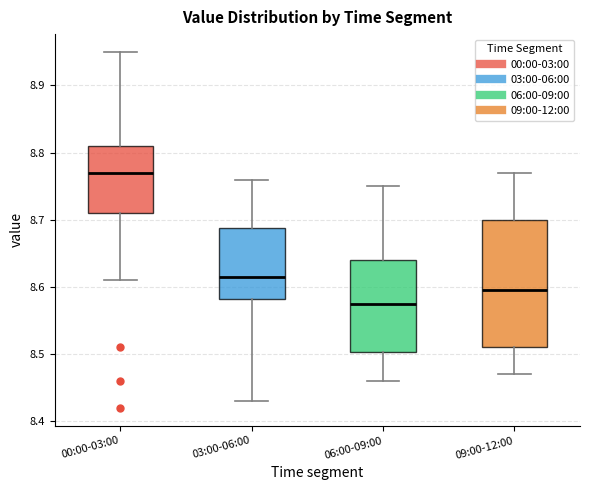

Reading left to right, transcribe this box plot: for each box, give where its median line is, the range the box spans, and where its two whiskers end, as read against the y-axis. The values are not printed on the chart, so give them approximately, as read against the axis.

00:00-03:00: median 8.77, box 8.71 to 8.81, whiskers 8.61 to 8.95
03:00-06:00: median 8.62, box 8.58 to 8.69, whiskers 8.43 to 8.76
06:00-09:00: median 8.58, box 8.50 to 8.64, whiskers 8.46 to 8.75
09:00-12:00: median 8.60, box 8.51 to 8.70, whiskers 8.47 to 8.77